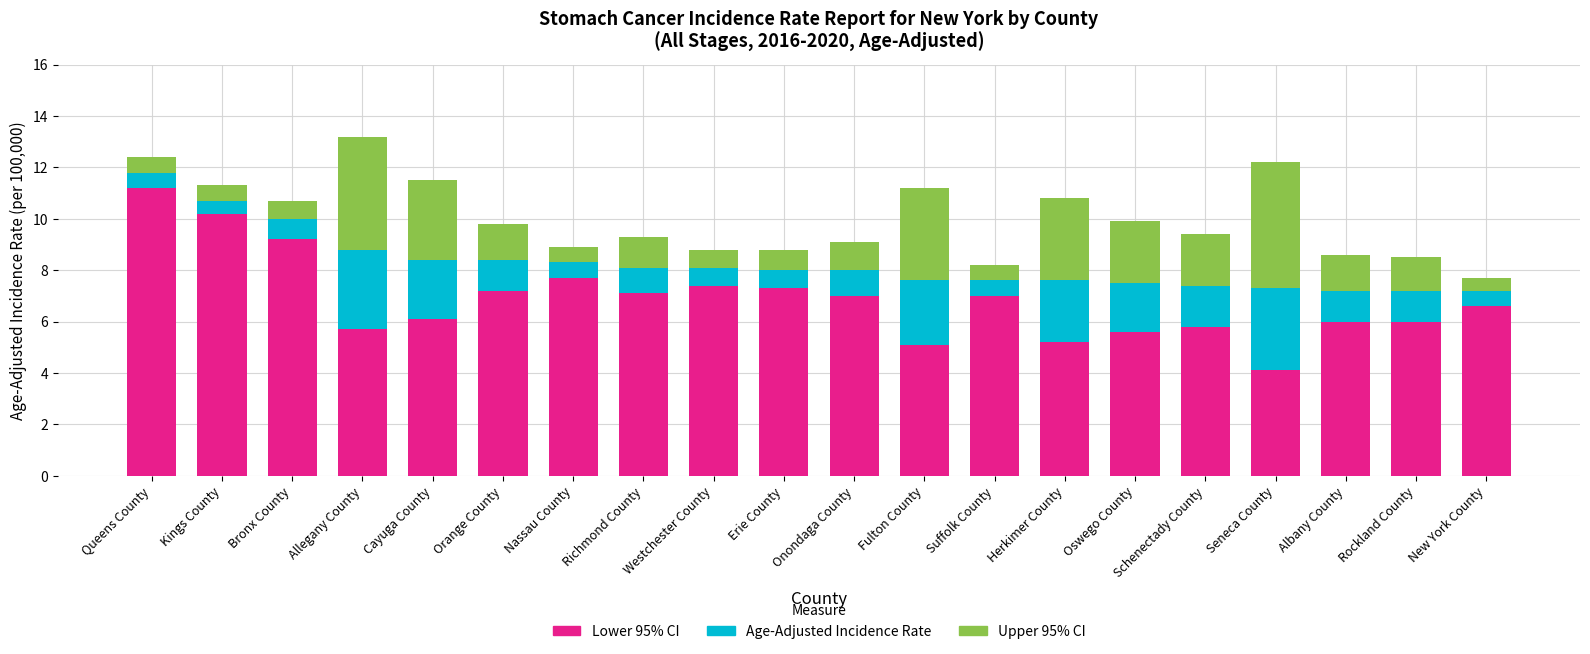

How many series are shown in this chart?

3